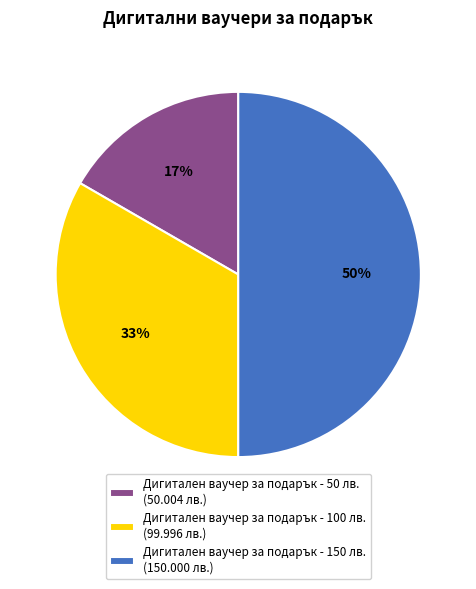

How many slices are in this pie chart?

3